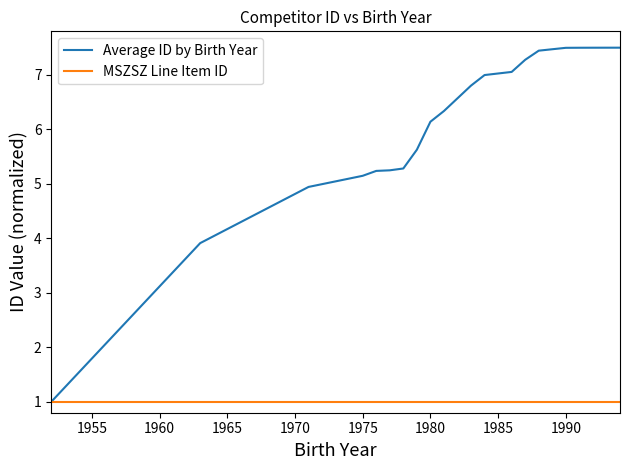

Which series has the largest range (max minus min)?

Average ID by Birth Year